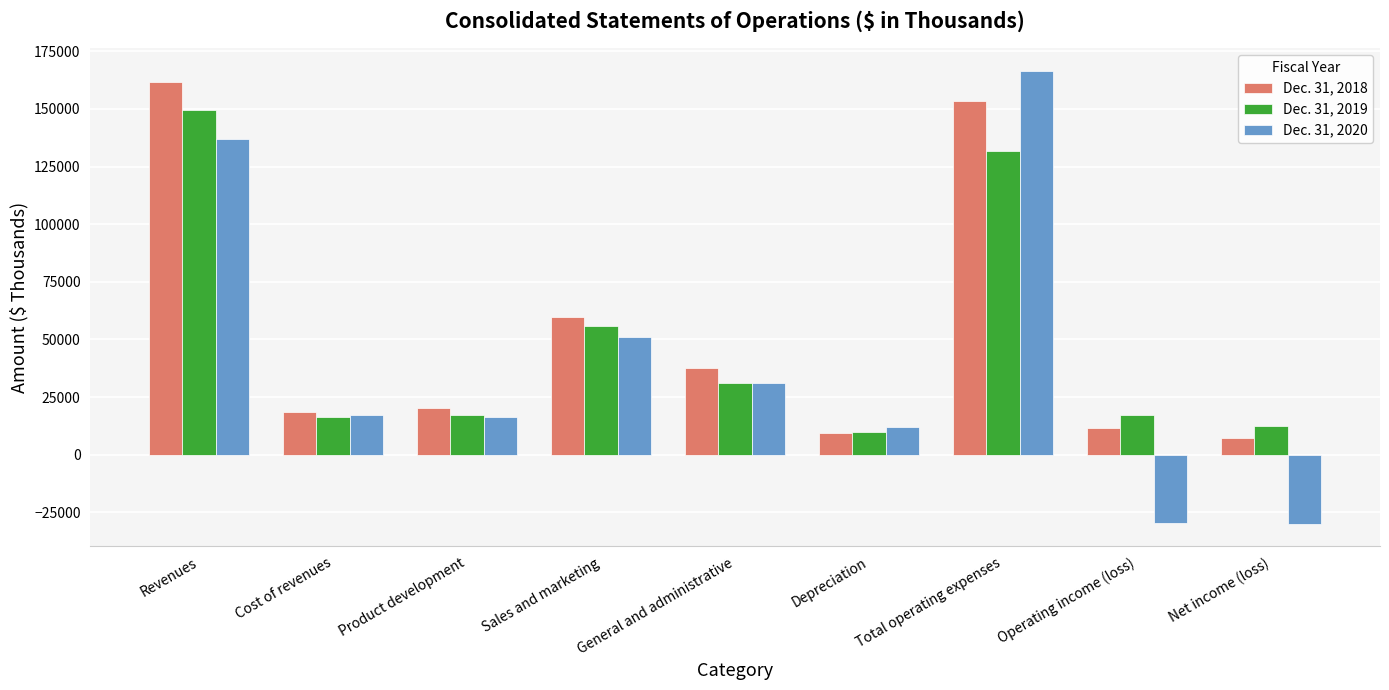

What is the difference between the second highest and minimum values in the Dec. 31, 2019 series?

122065